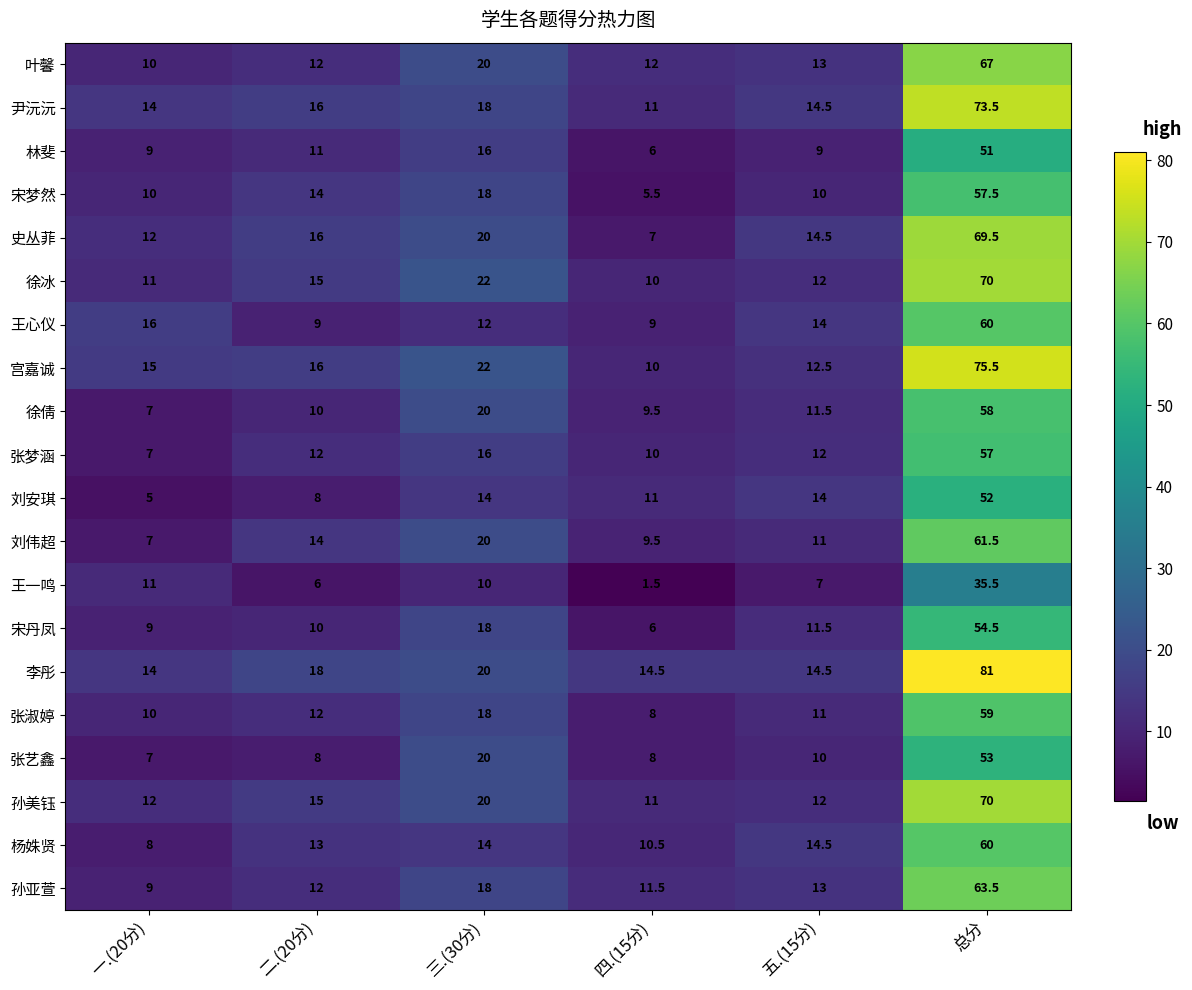

Is it true that 尹沅沅 equals 21.8 at 五.(15分)?

False